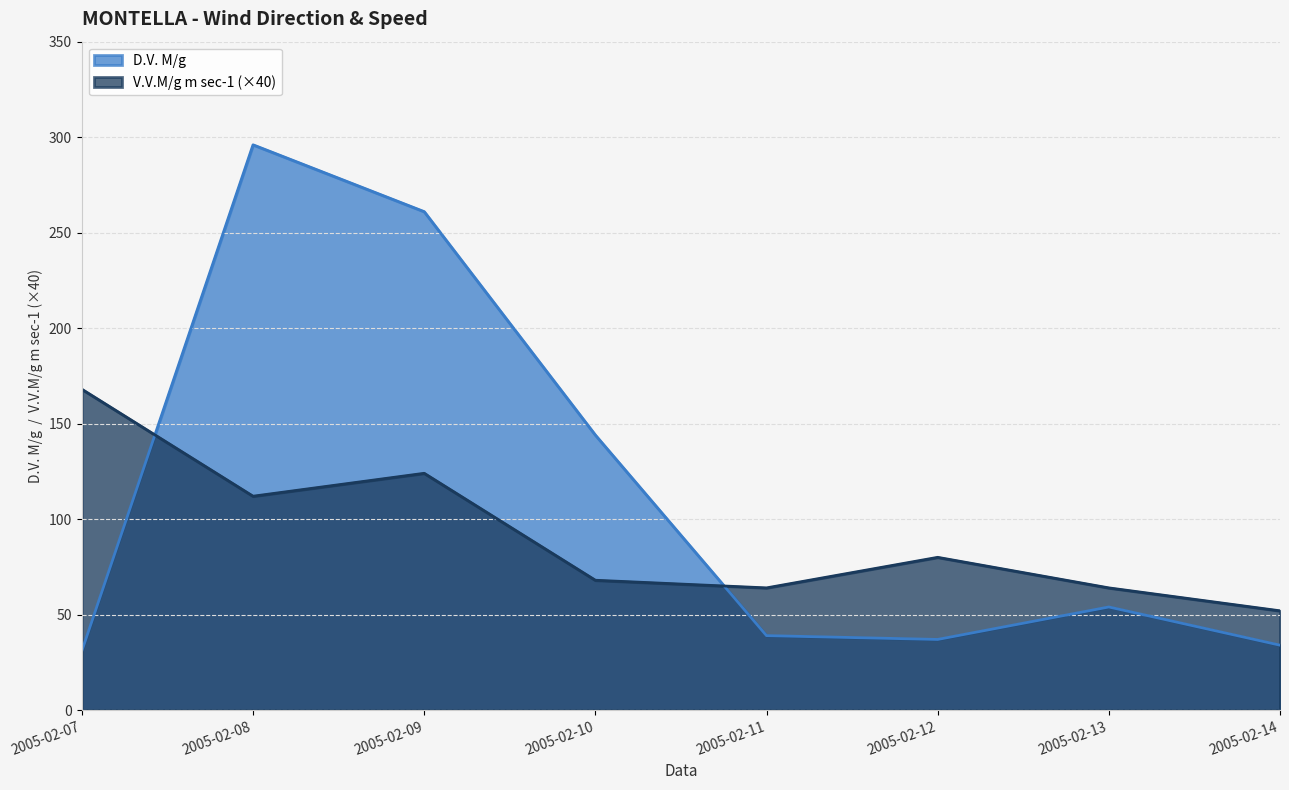

What is the maximum value for D.V. M/g?

296